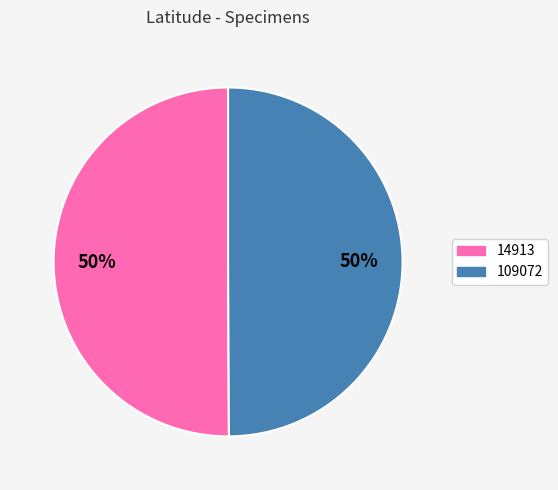

What is the ratio of the value at 109072 to the value at 14913?

1.0